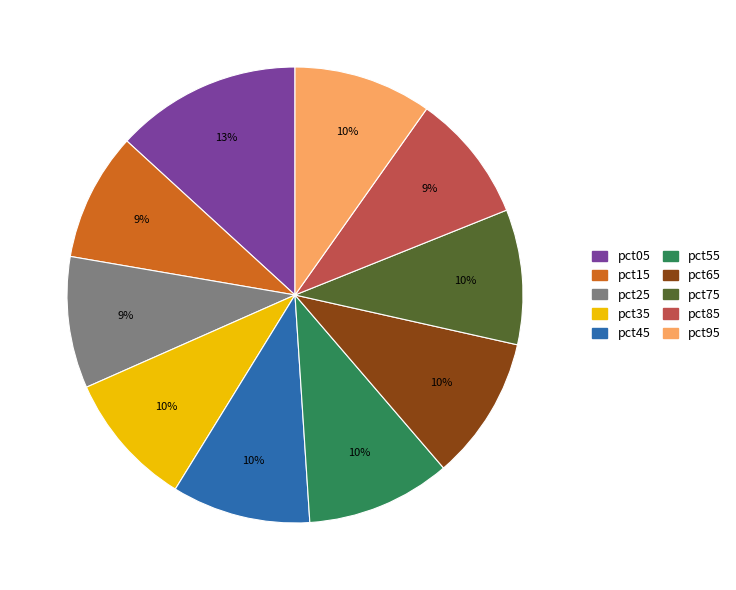

Do pct05 and pct25 together represent more than half of the pie?

No